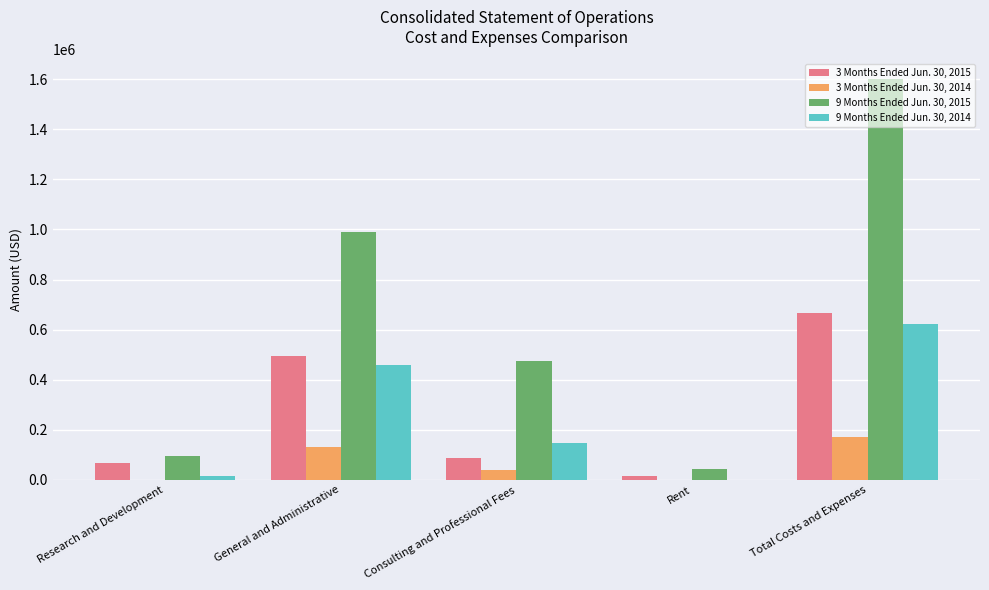

The value of 9 Months Ended Jun. 30, 2015 at Total Costs and Expenses is 2388639. True or false?

False